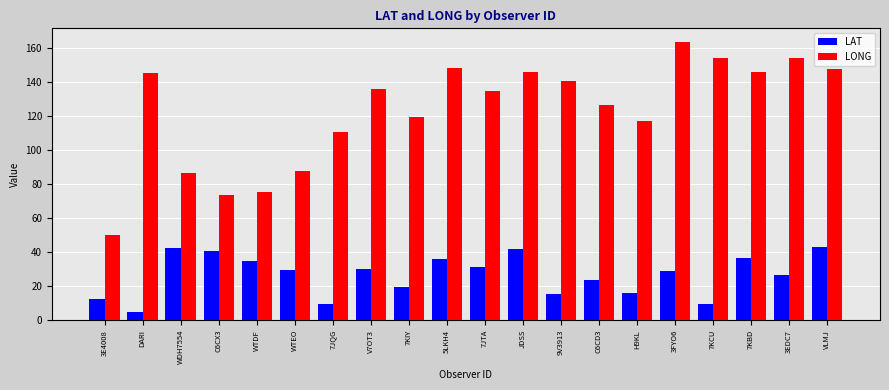

What is the total value across all series at 7JQG?

120.2